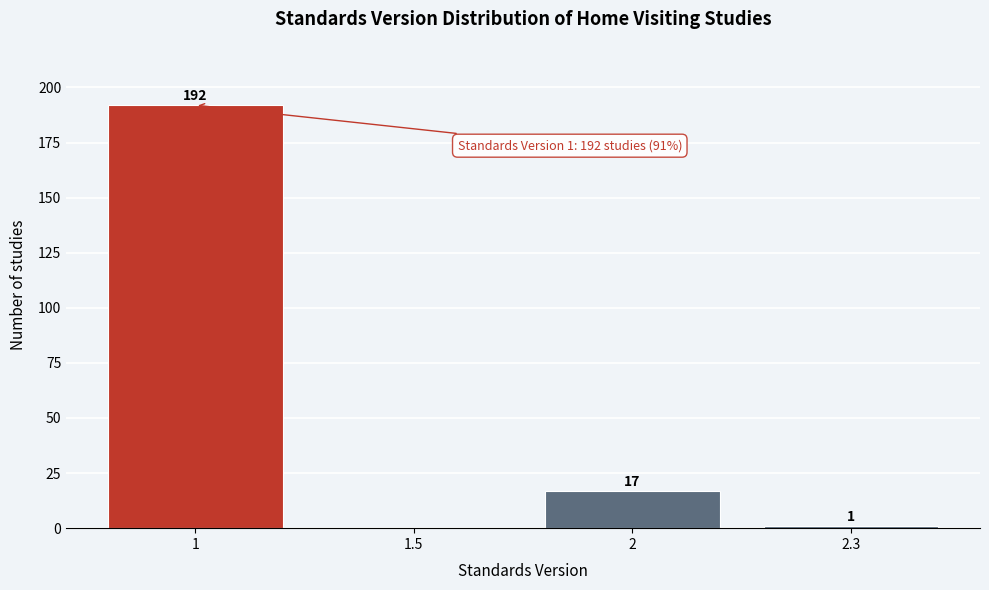

Reading left to right, extract all data points from this chart.

1=192	1.5=0	2=17	2.3=1